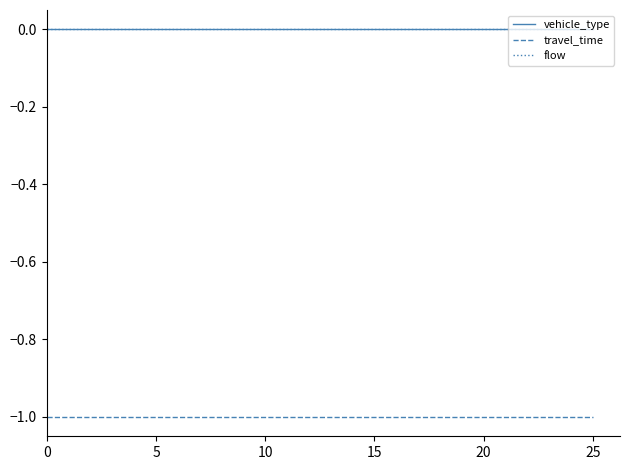

True or false: flow and travel_time cross at least once.

False